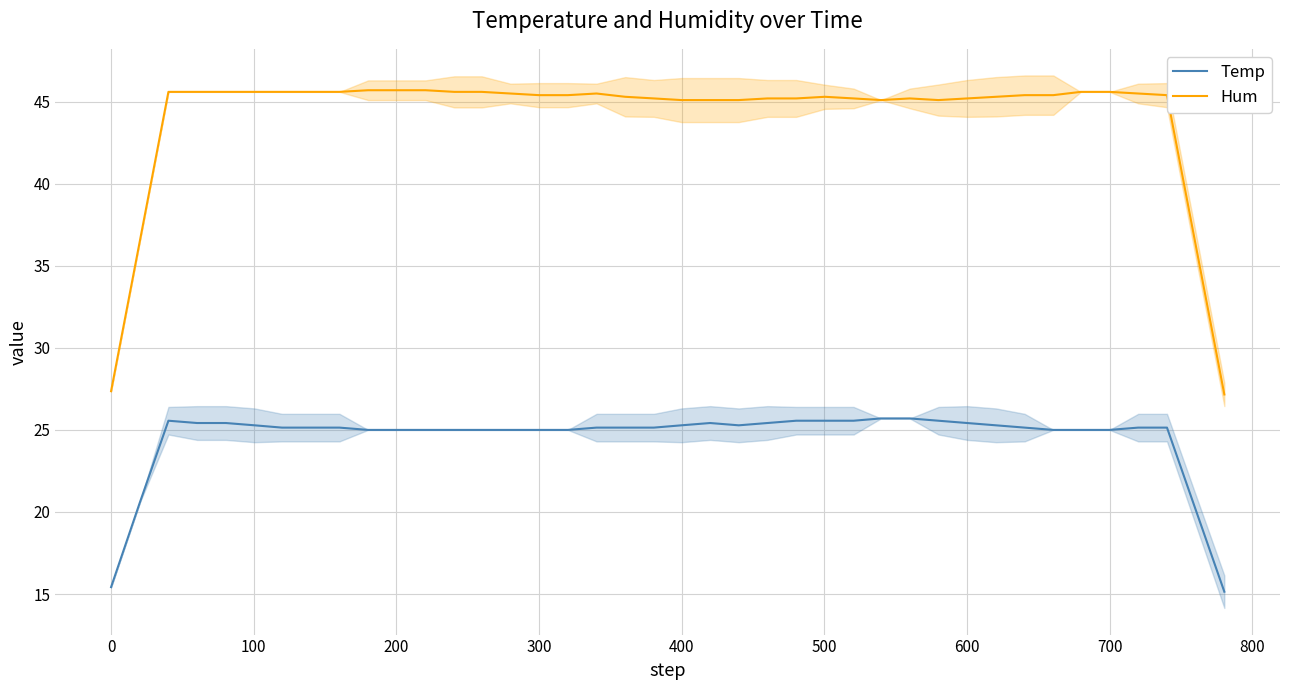

True or false: Hum and Temp intersect in this chart.

False